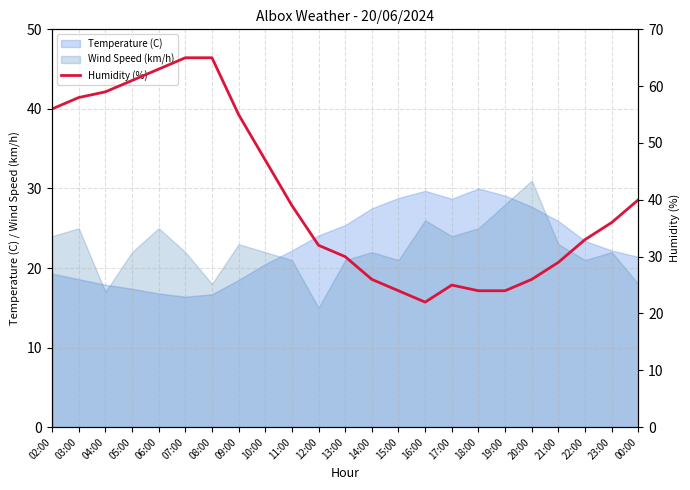

True or false: the data shows 26 at 14:00.

True